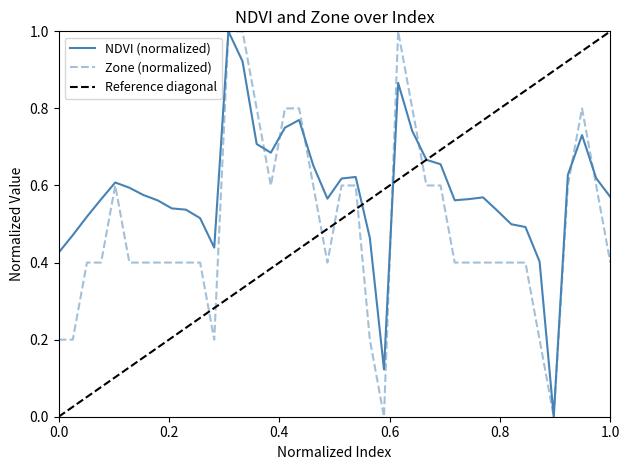

Is it true that NDVI (normalized) equals 0.2 at 1.0?

False